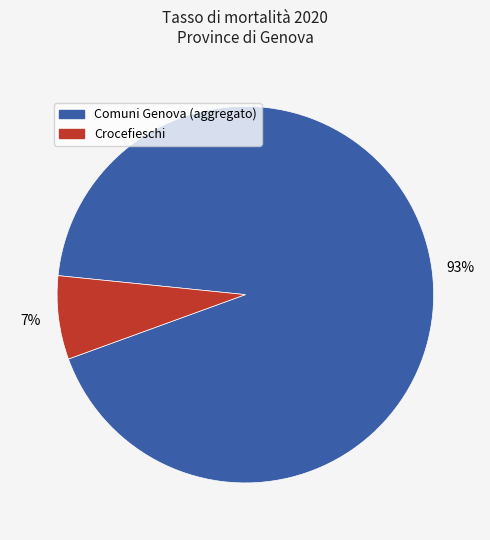

Is there any slice that represents more than half of the pie?

Yes